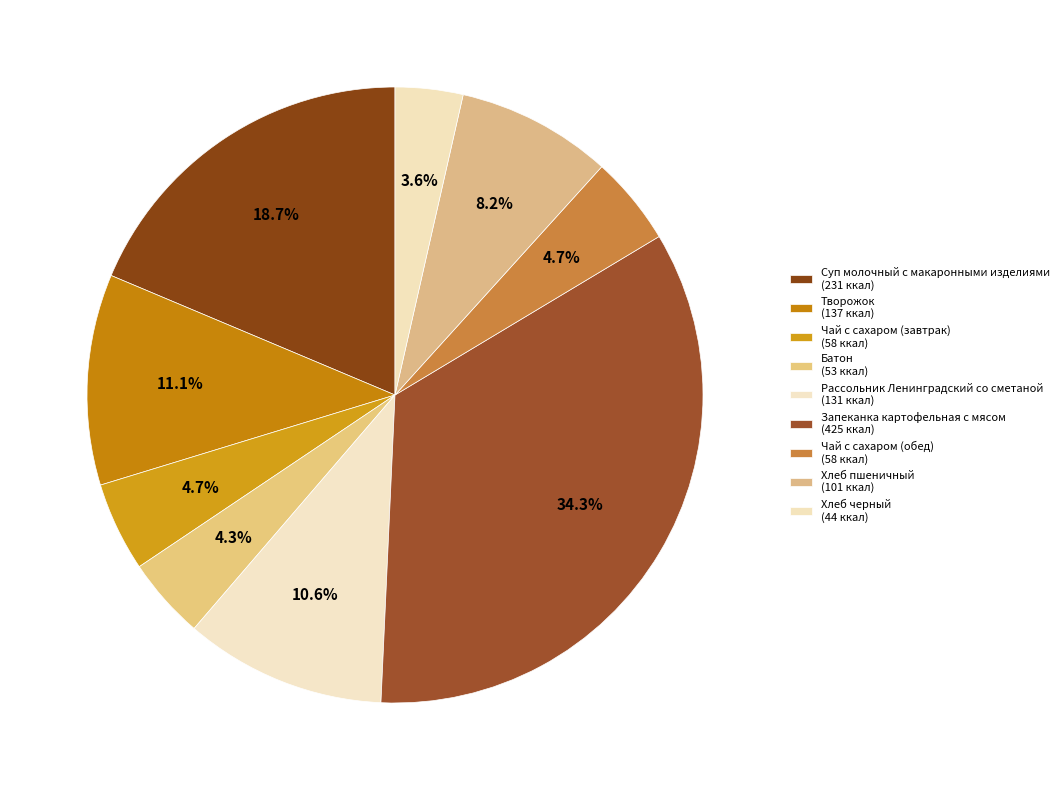

What is the largest slice in the pie chart?

Запеканка картофельная с мясом